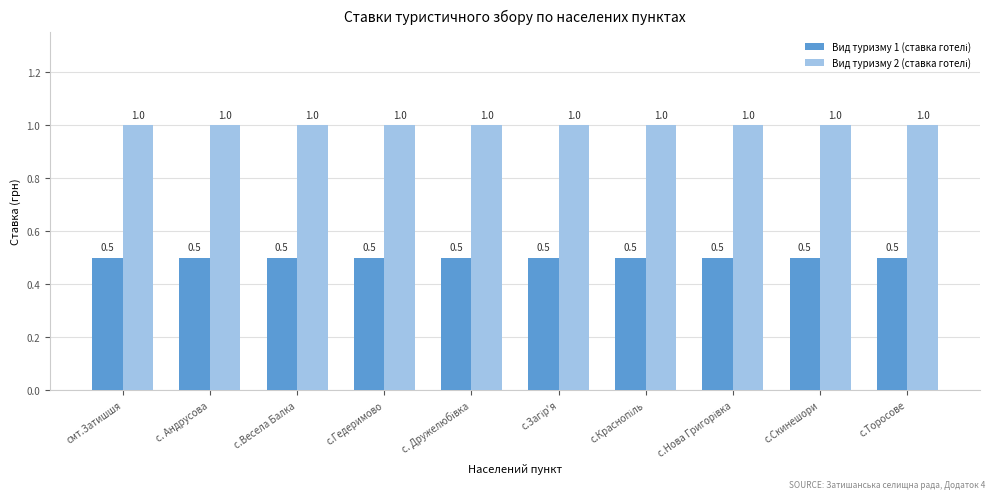

At how many categories does at least one series exceed 0?

10